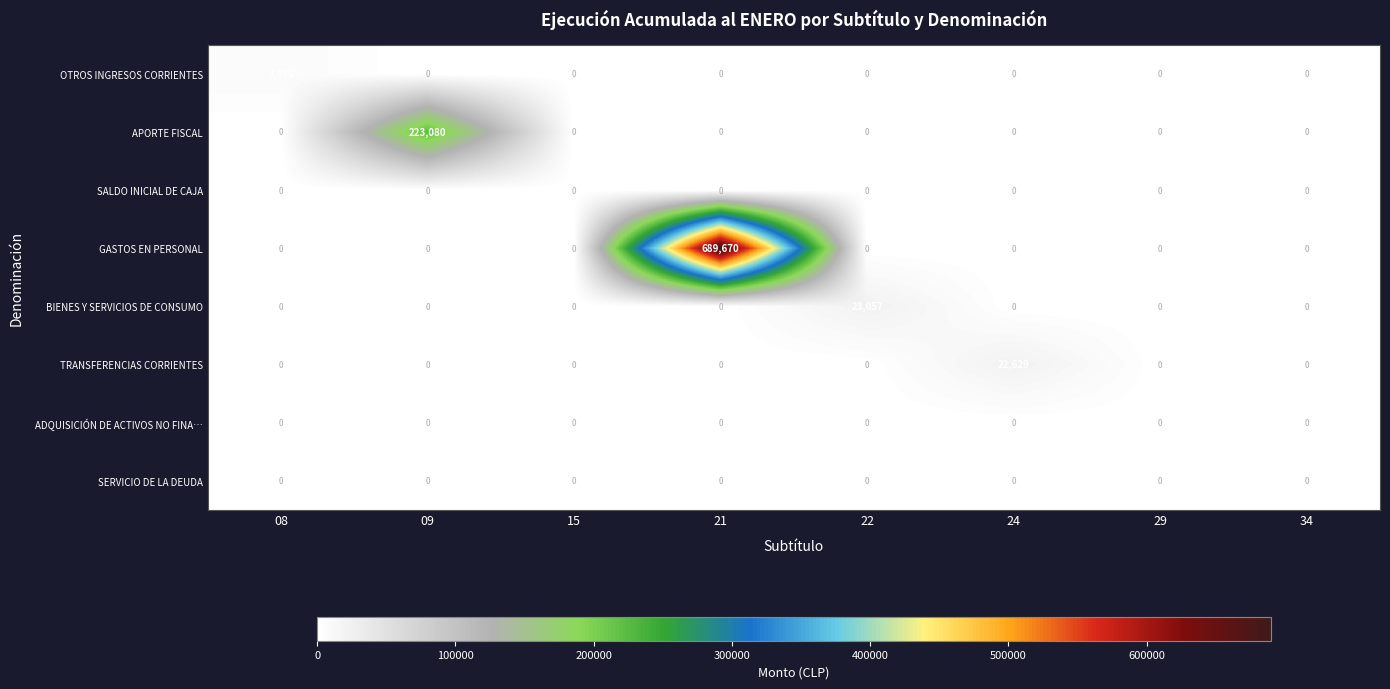

At how many categories does at least one series exceed 465923?

1